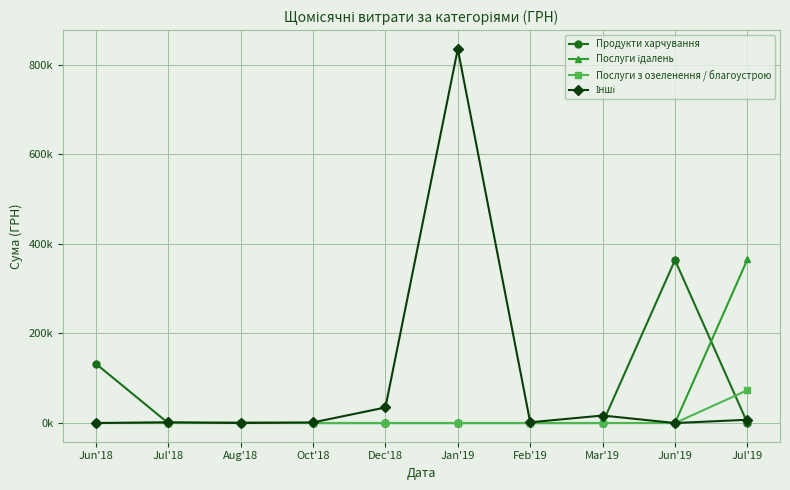

Between Aug'18 and Feb'19, which is larger?

Aug'18